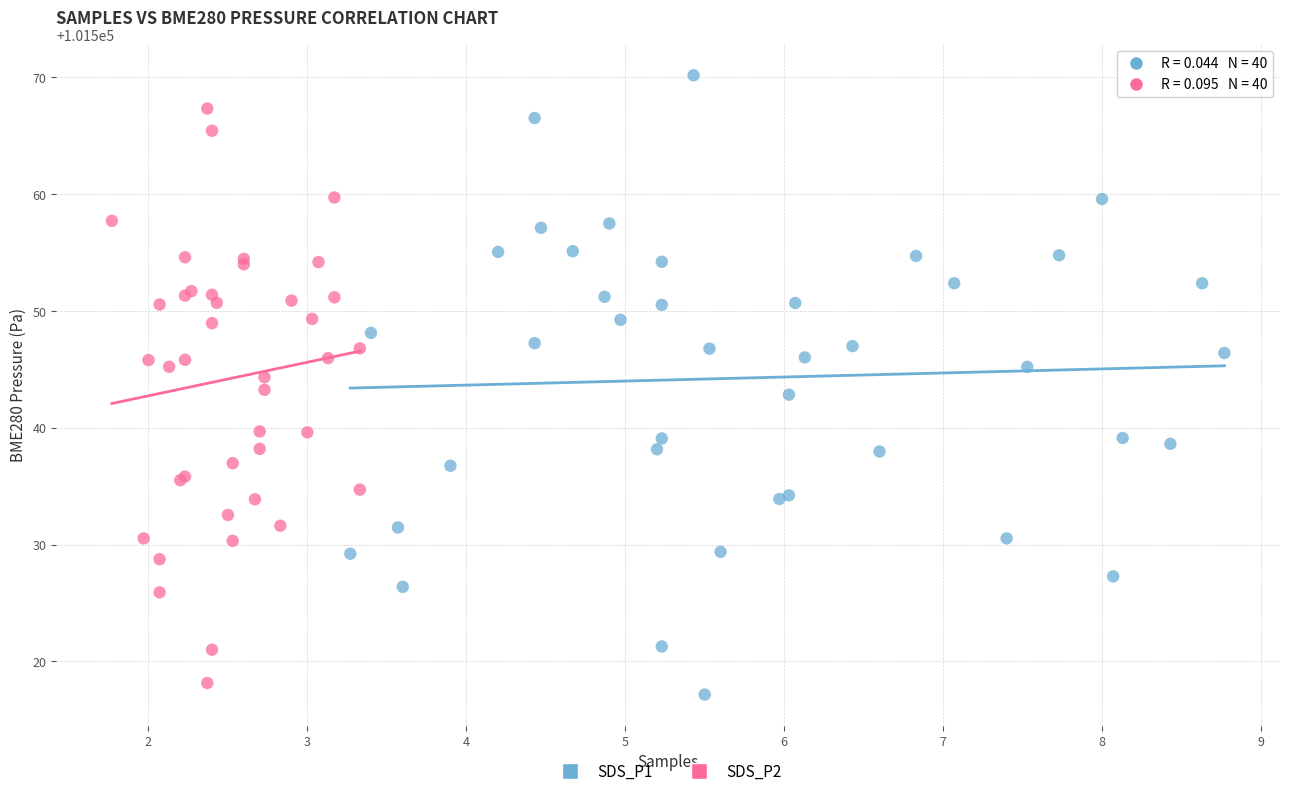

Which series reaches the maximum Y coordinate?

SDS_P1